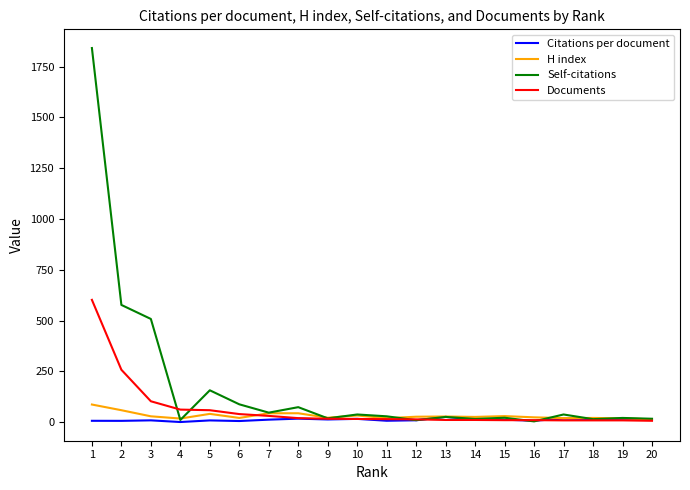

What is the difference between the highest and lowest values at 19?

12.0